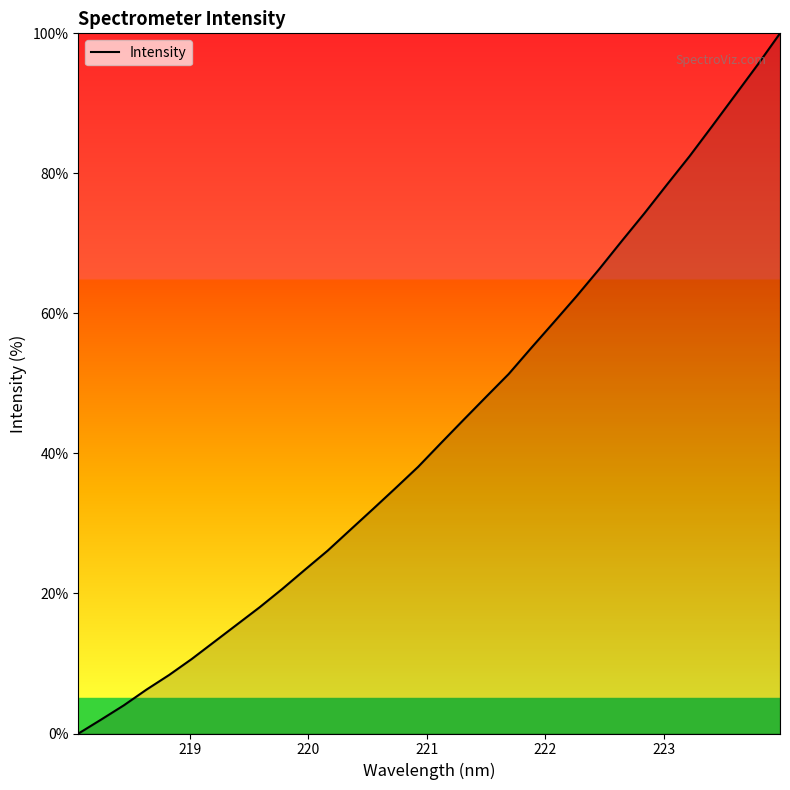

Count the number of data series in this chart.

1